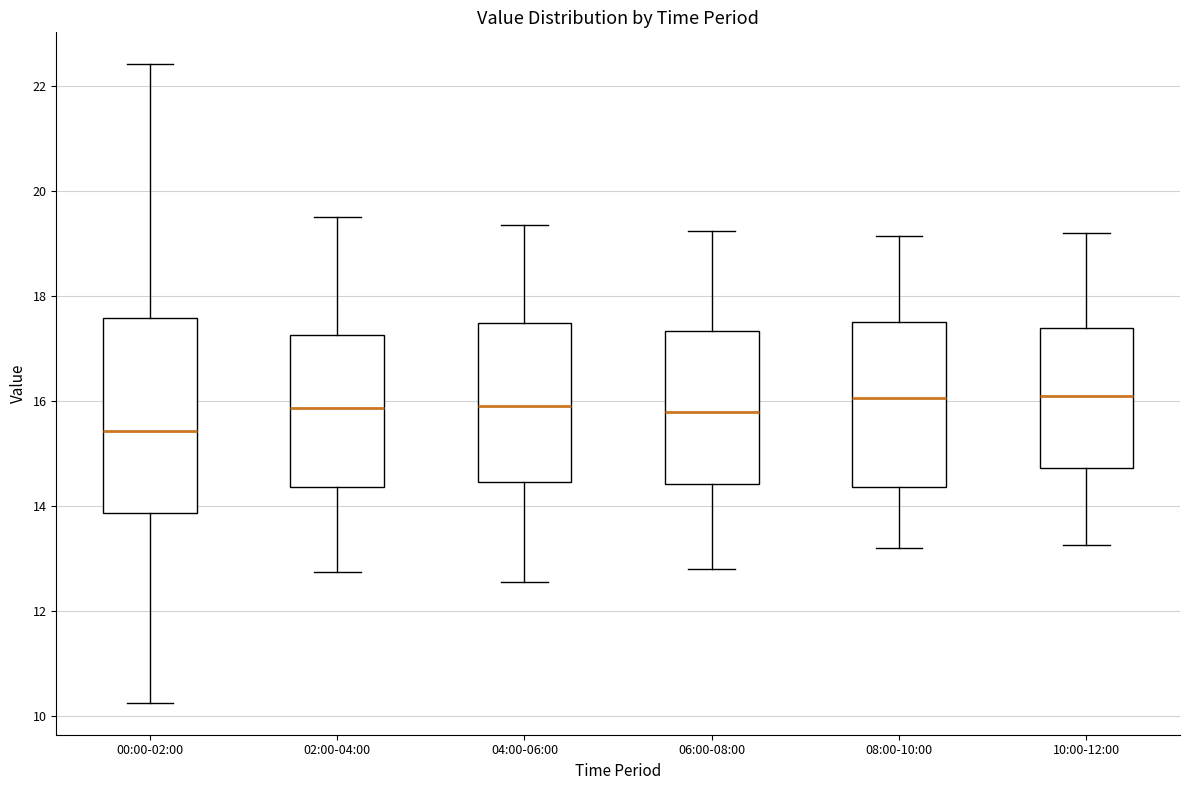

Where does the lower whisker of the box for 02:00-04:00 end on the y-axis? The values are not printed on the chart, so give them approximately, as read against the axis.

12.8